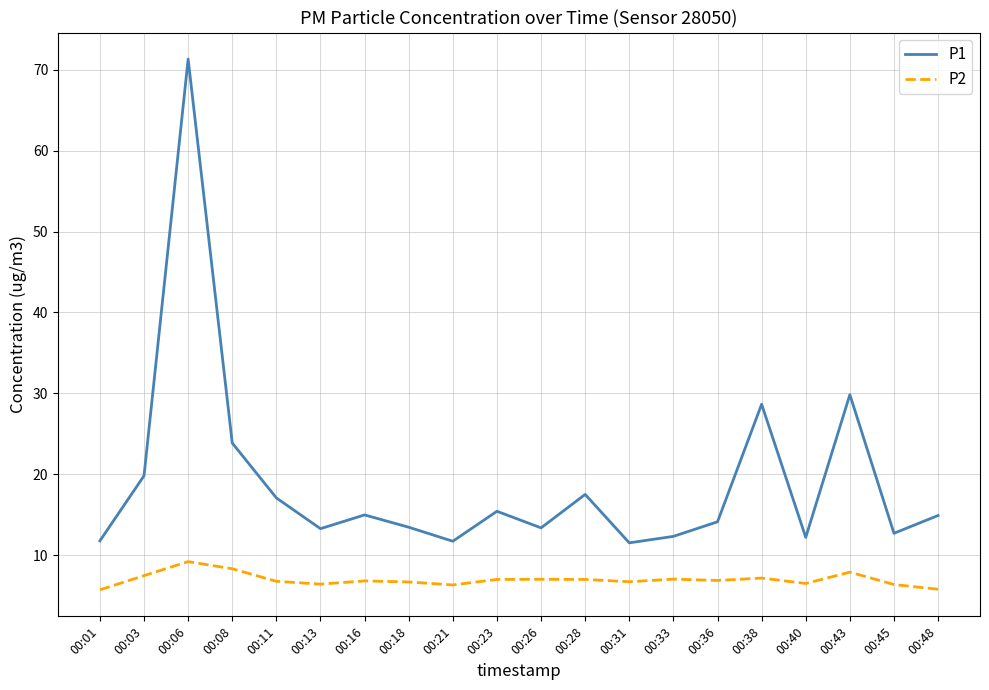

Between 00:21 and 00:28, which series saw the biggest shift?

P1